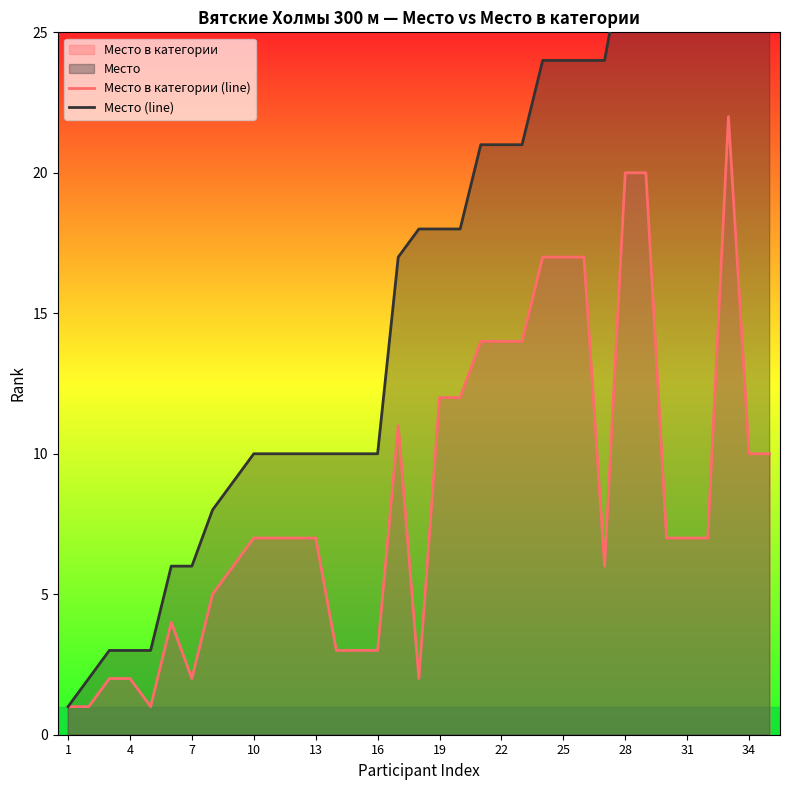

Rank the series at 31 from lowest to highest value.

Место в категории (line), Место (line)